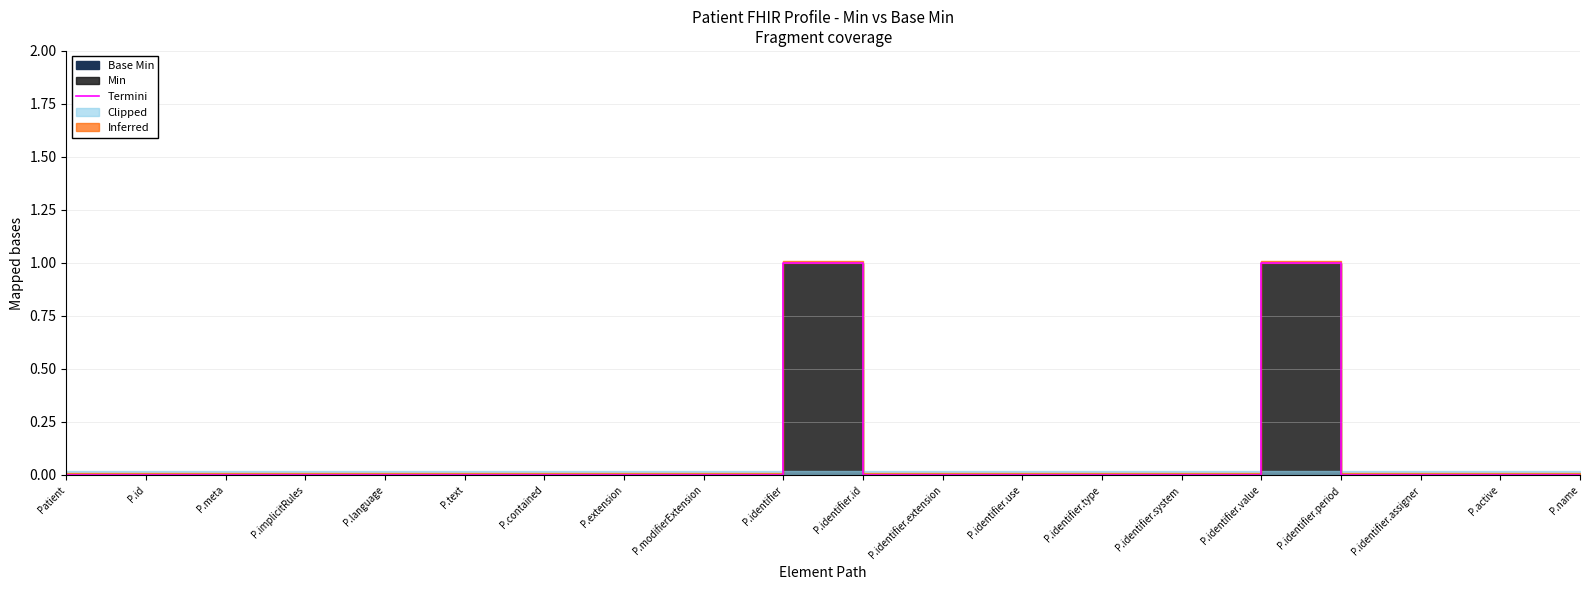

How many lines are shown in the chart?

1